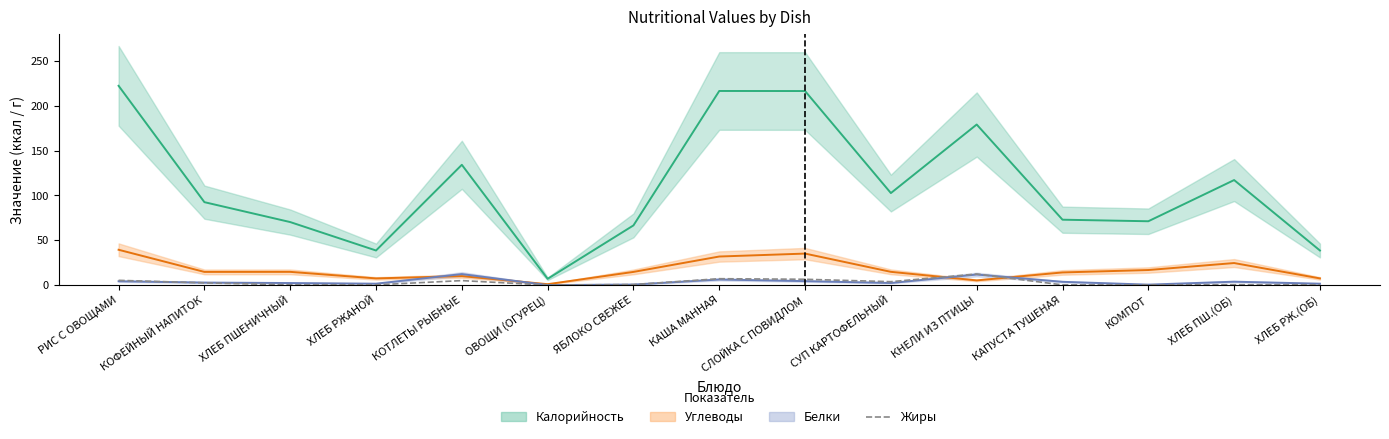

What is the sum of all Жиры values?

44.8